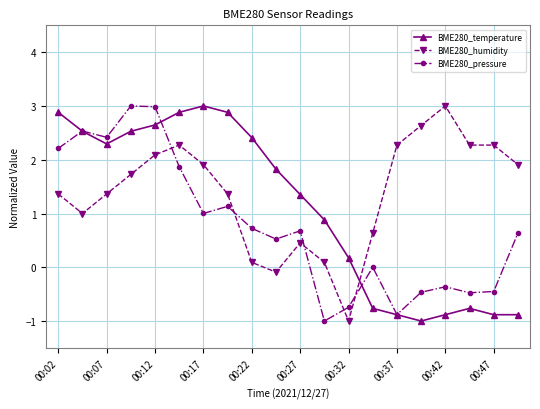

What is the difference between the second highest and minimum values in the BME280_pressure series?

4.0